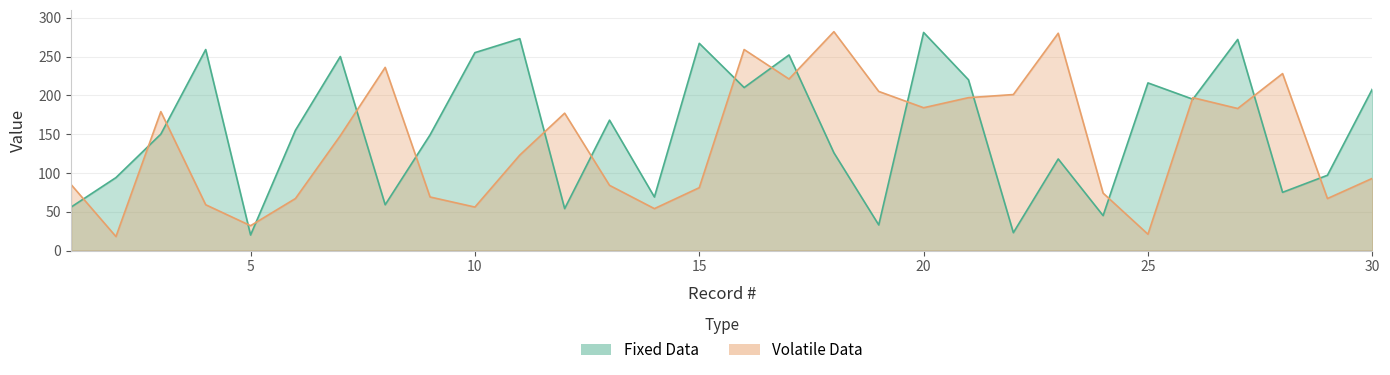

Which series has the largest range (max minus min)?

Volatile Data